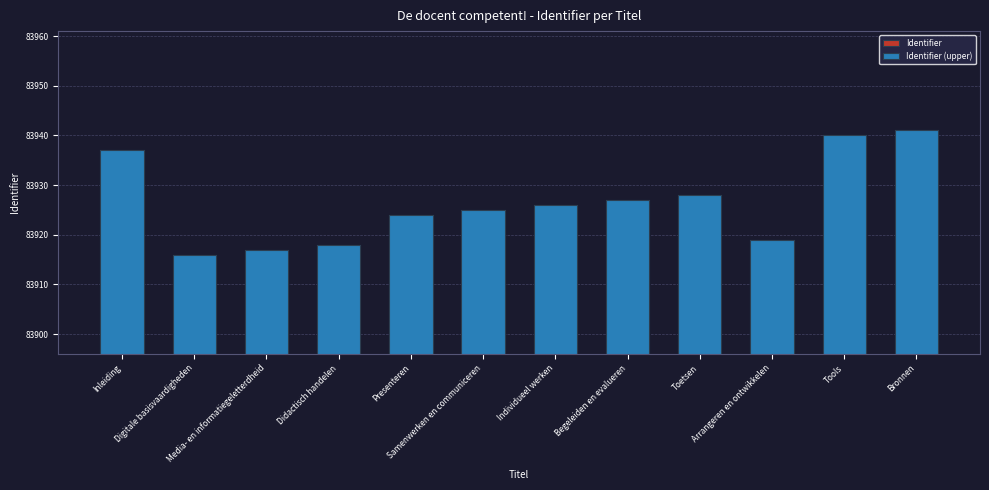

Does the chart contain stacked bars?

No